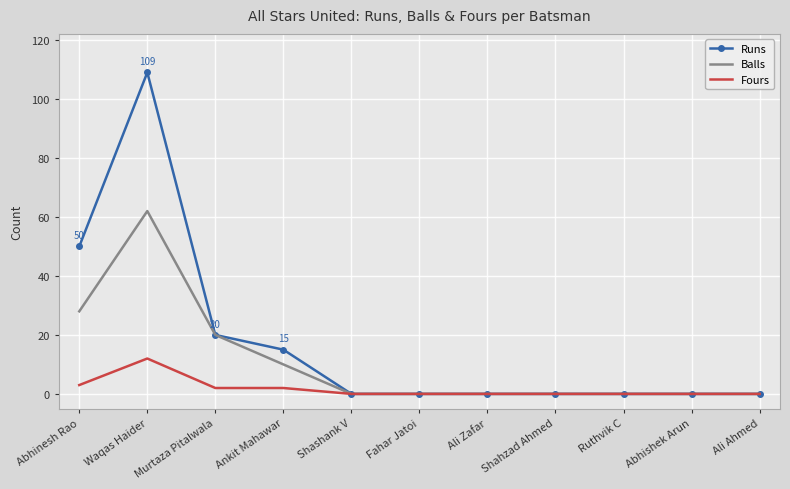

Which series has the largest total across all categories?

Runs